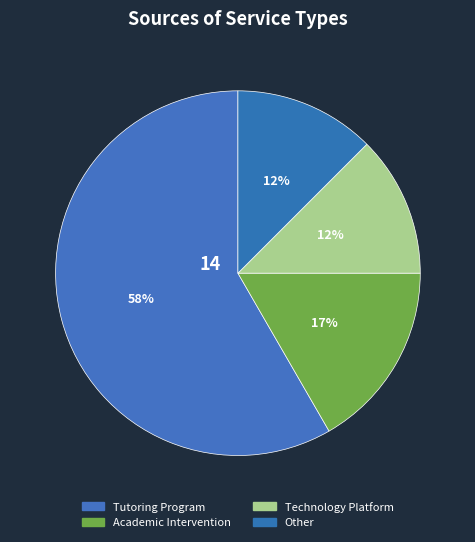

What is the ratio of the value at Technology Platform to the value at Tutoring Program?

0.2